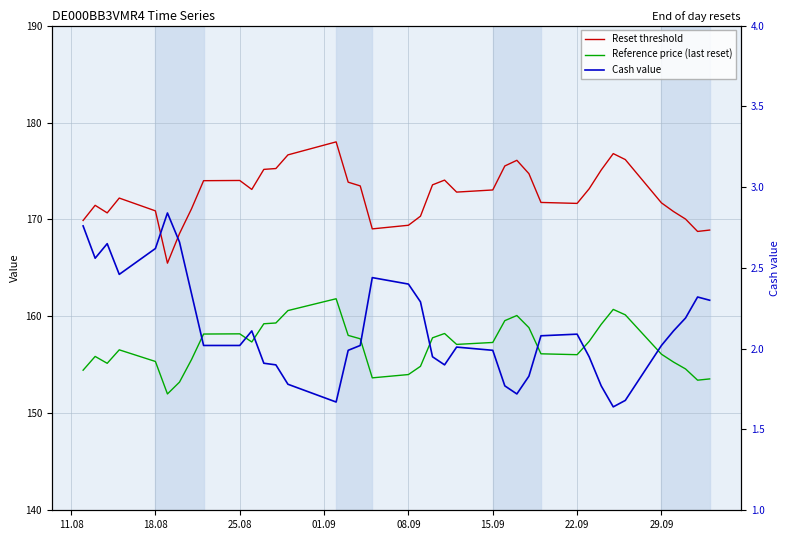

The Reset threshold series shows 240.5 at 13. True or false?

False